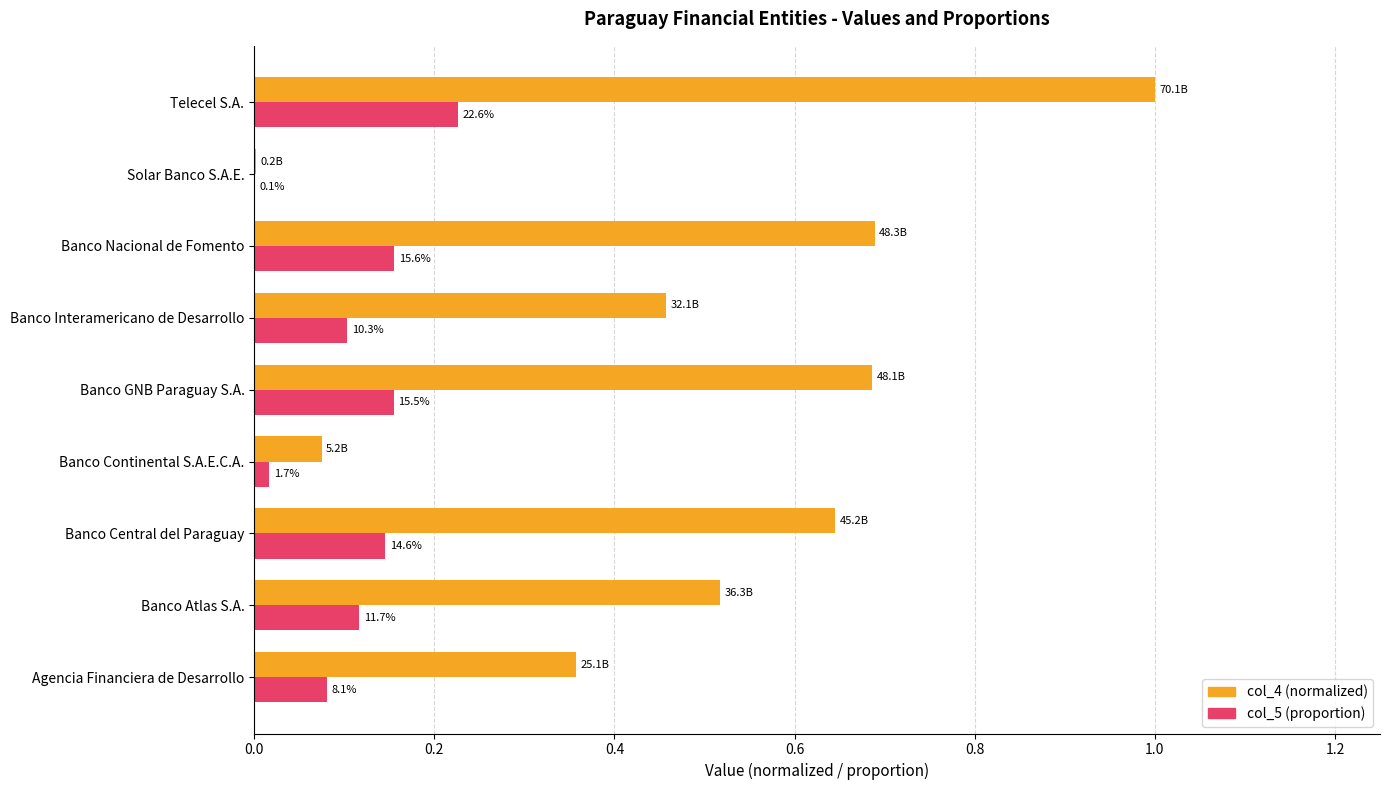

Reading left to right, extract all data points from this chart.

col_4 (normalized): 0.4	0.5	0.6	0.1	0.7	0.5	0.7	0.0	1.0
col_5 (proportion): 0.1	0.1	0.1	0.0	0.2	0.1	0.2	0.0	0.2